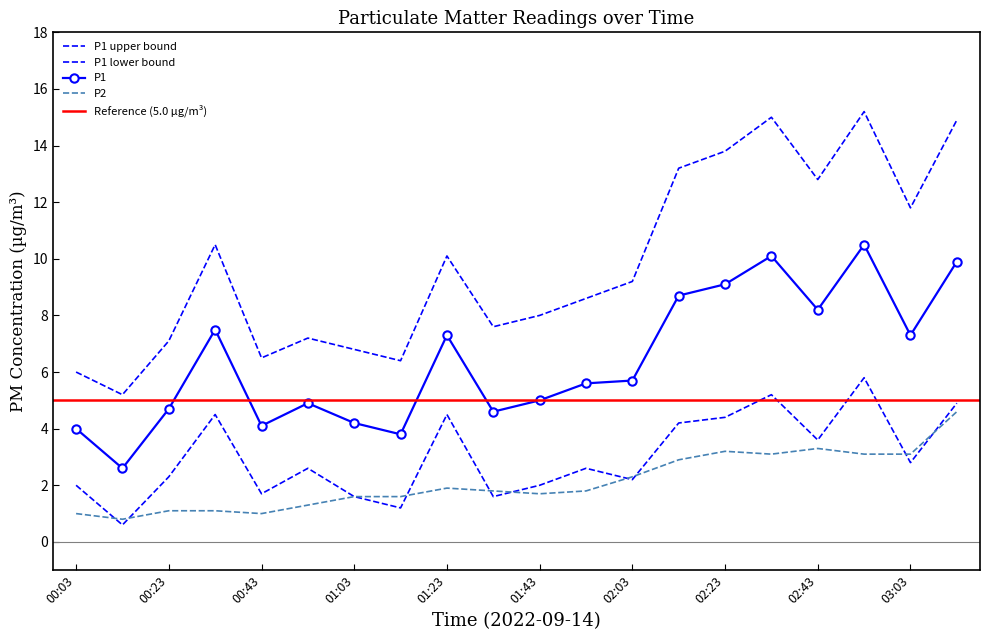

Is the value of P1_lower at 01:23 greater than the value of P1_upper at 02:33?

No